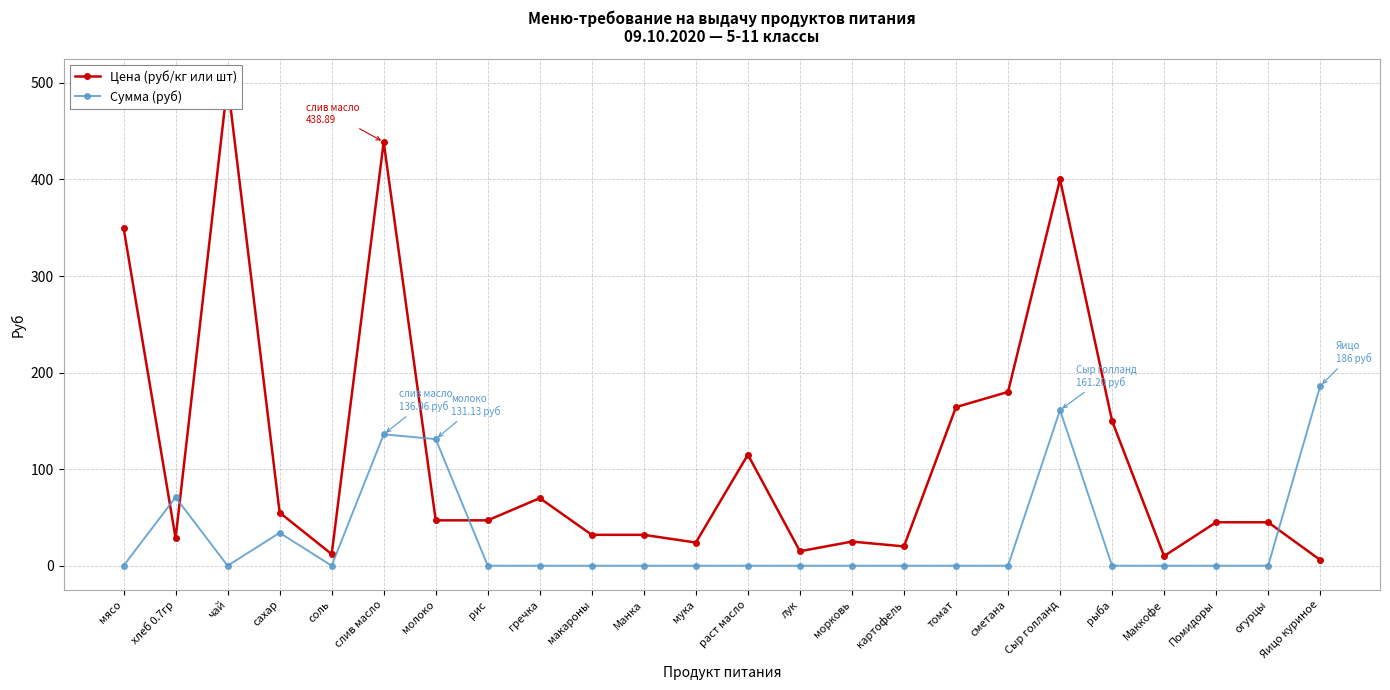

What are all the series names shown in the legend?

Цена (руб/кг или шт), Сумма (руб)